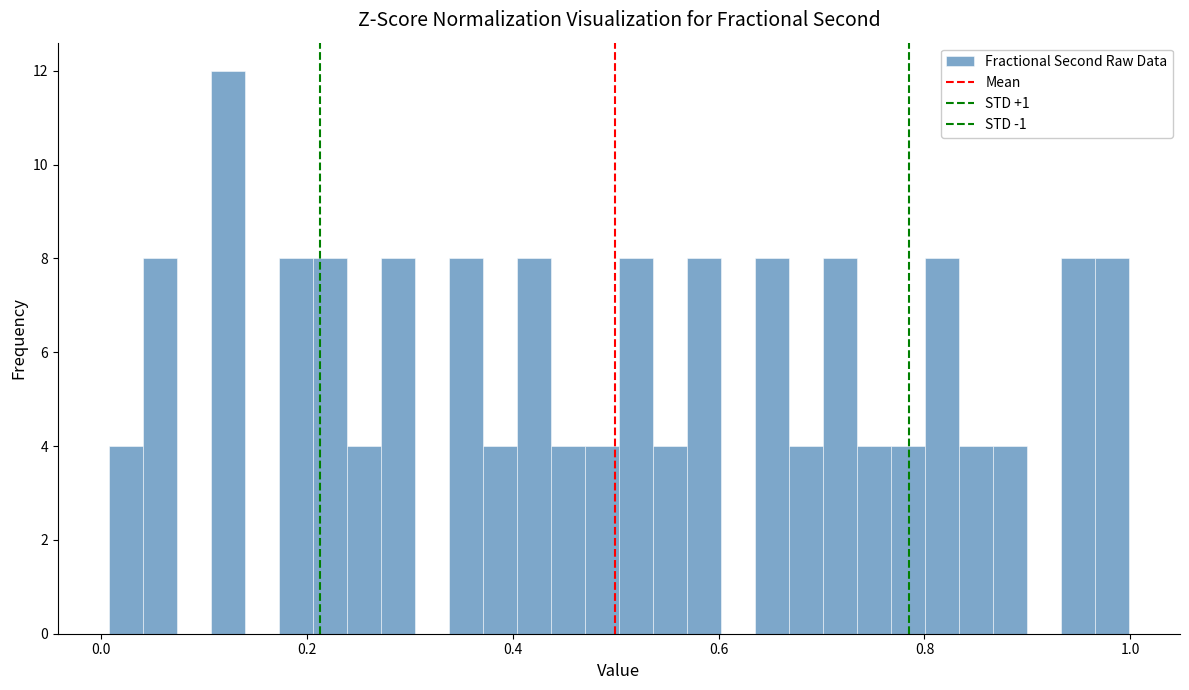

Read against the x-axis, roughly where is the centre of the tallest bar?

0.12